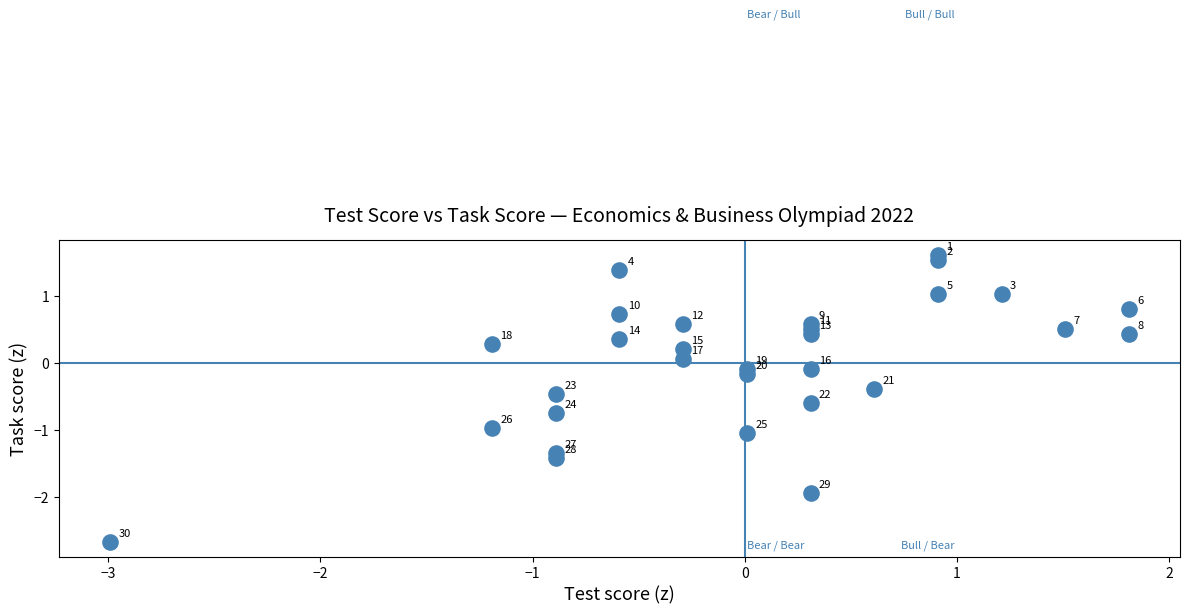

What is the range of Y values (max minus min)?

4.3